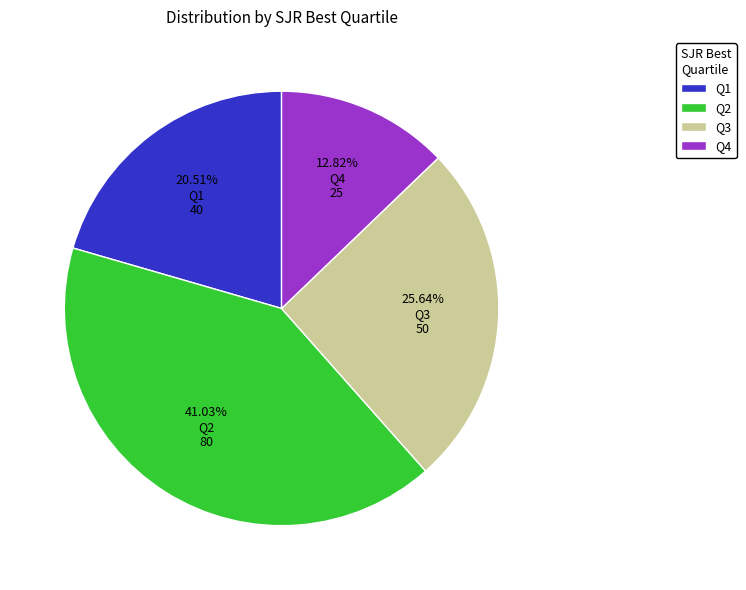

Is it true that Q1 is 30% of the pie?

False